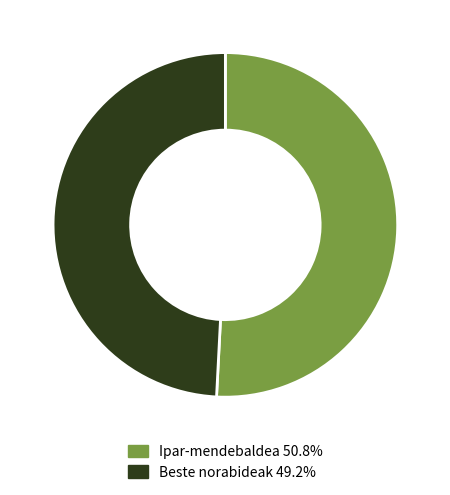

Approximately how many times larger is the value at Beste norabideak 49.2% compared to Ipar-mendebaldea 50.8%?

1.0